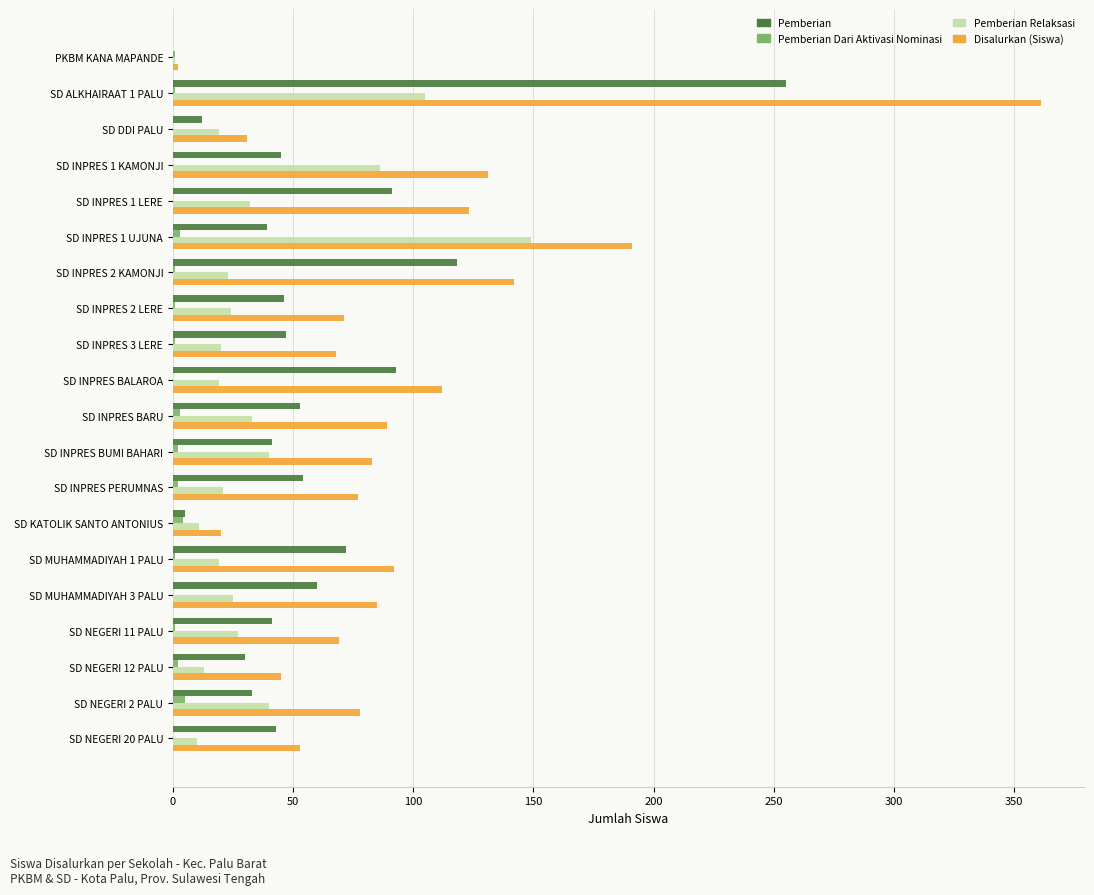

What is the sum of all Disalurkan (Siswa) values?

1923